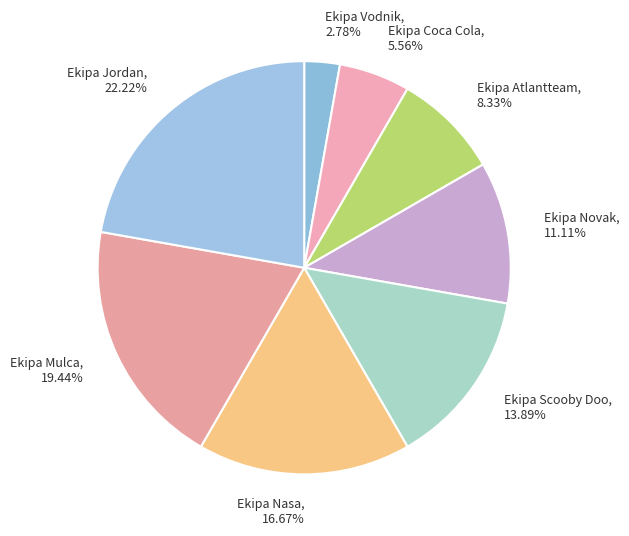

To the nearest percent, what percentage of the pie is Ekipa Jordan?

22%